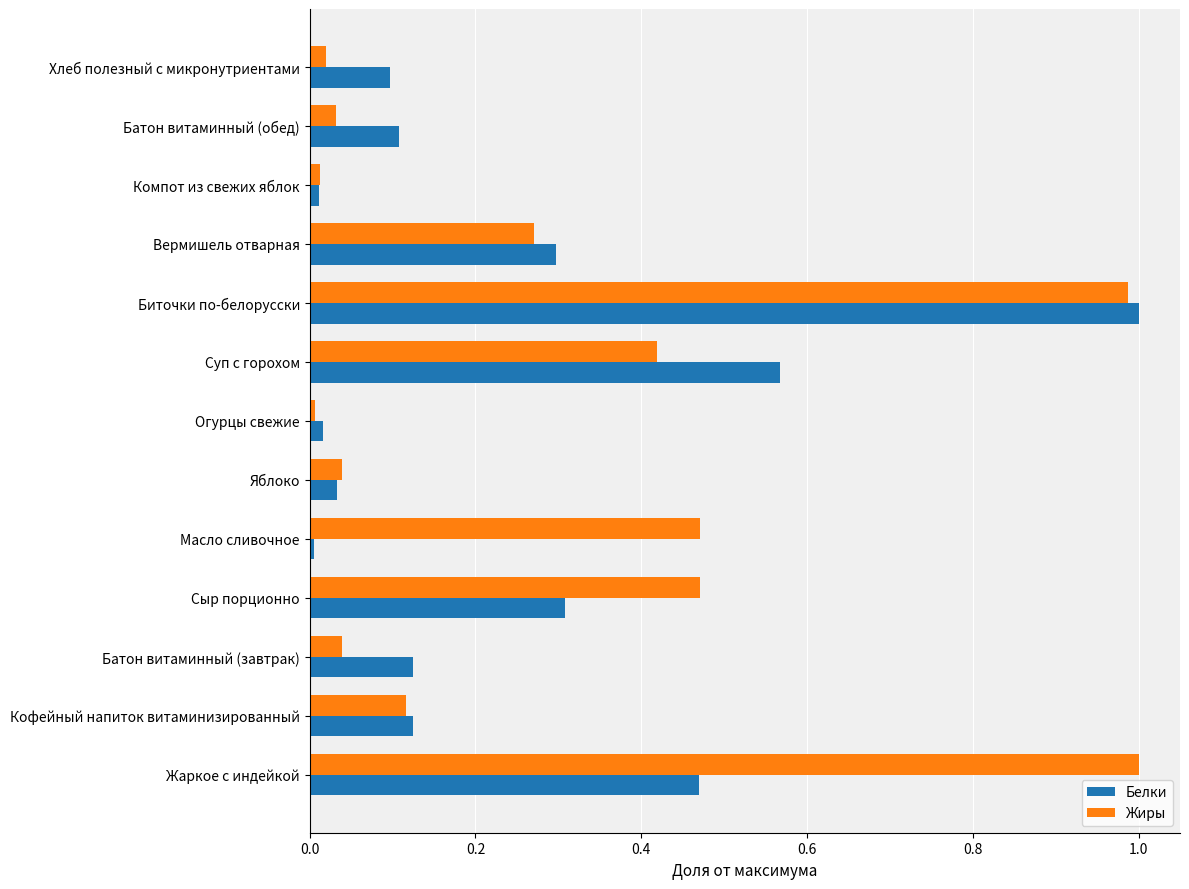

The Жиры series shows 1.0 at Биточки по-белорусски. True or false?

True